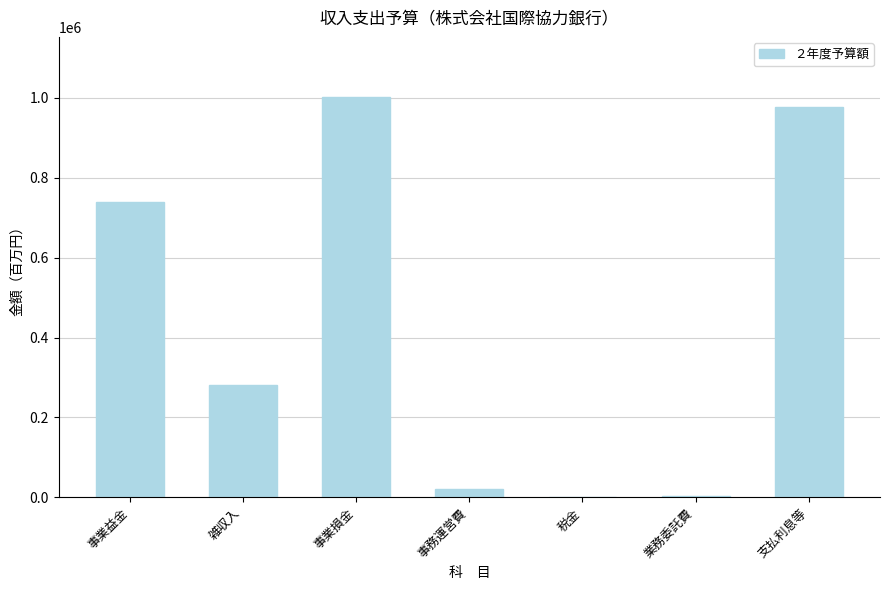

What is the change in value from 事務運営費 to 業務委託費?

-18204